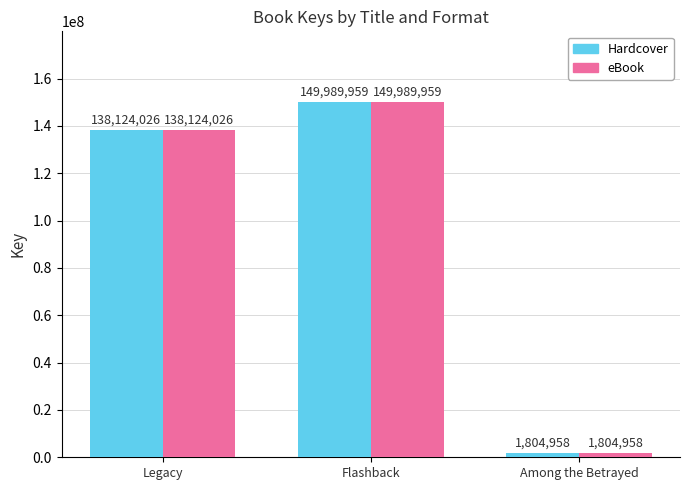

What position from the left is Among the Betrayed?

3